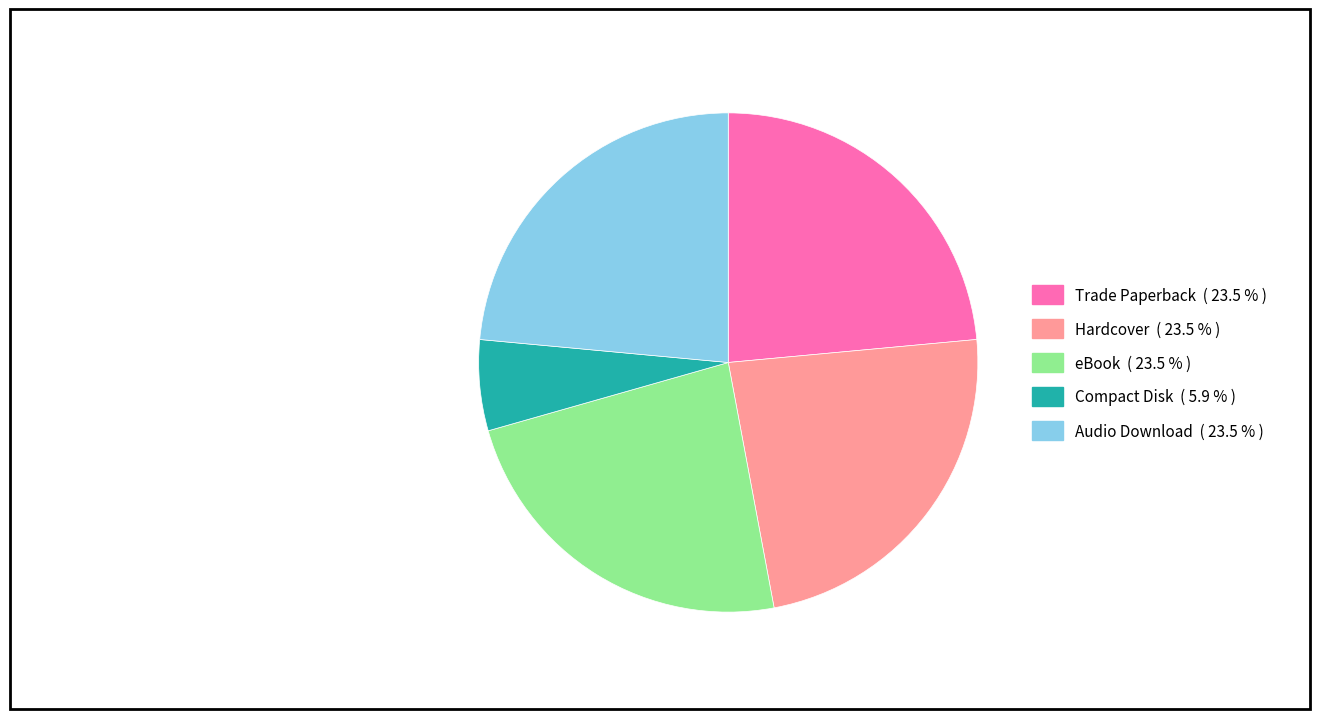

The eBook slice represents 38% of the pie. True or false?

False